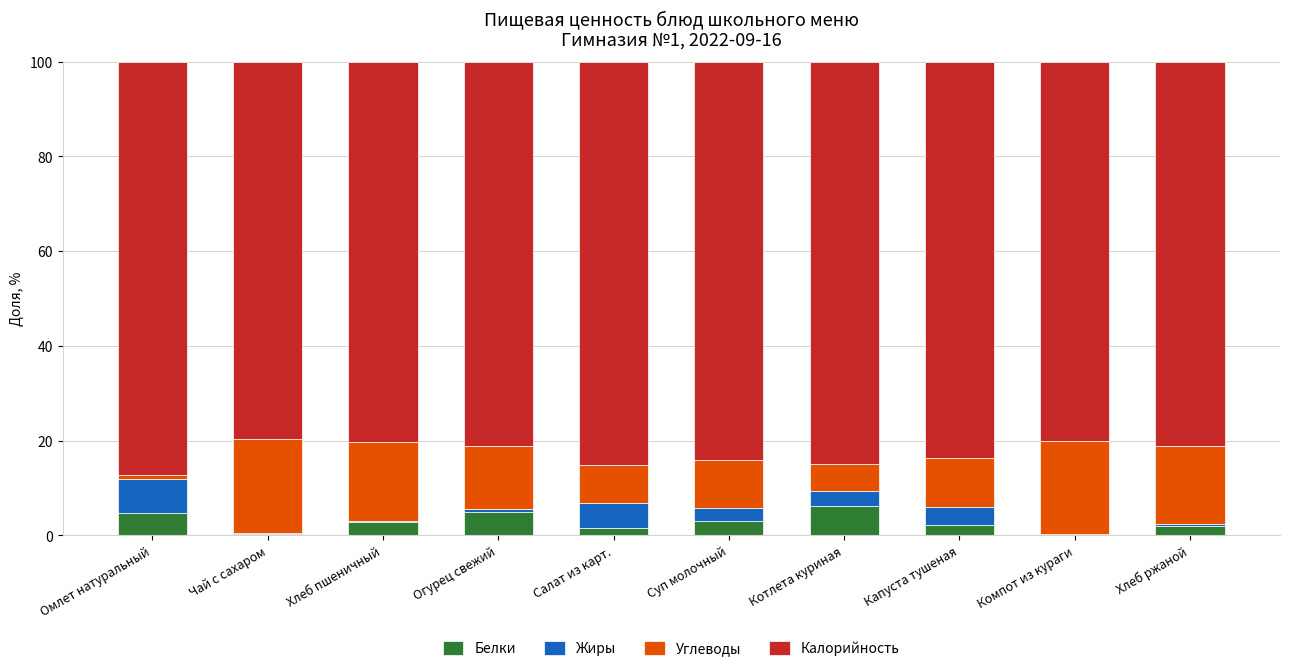

What is the total value across all series at Суп молочный?

100.0